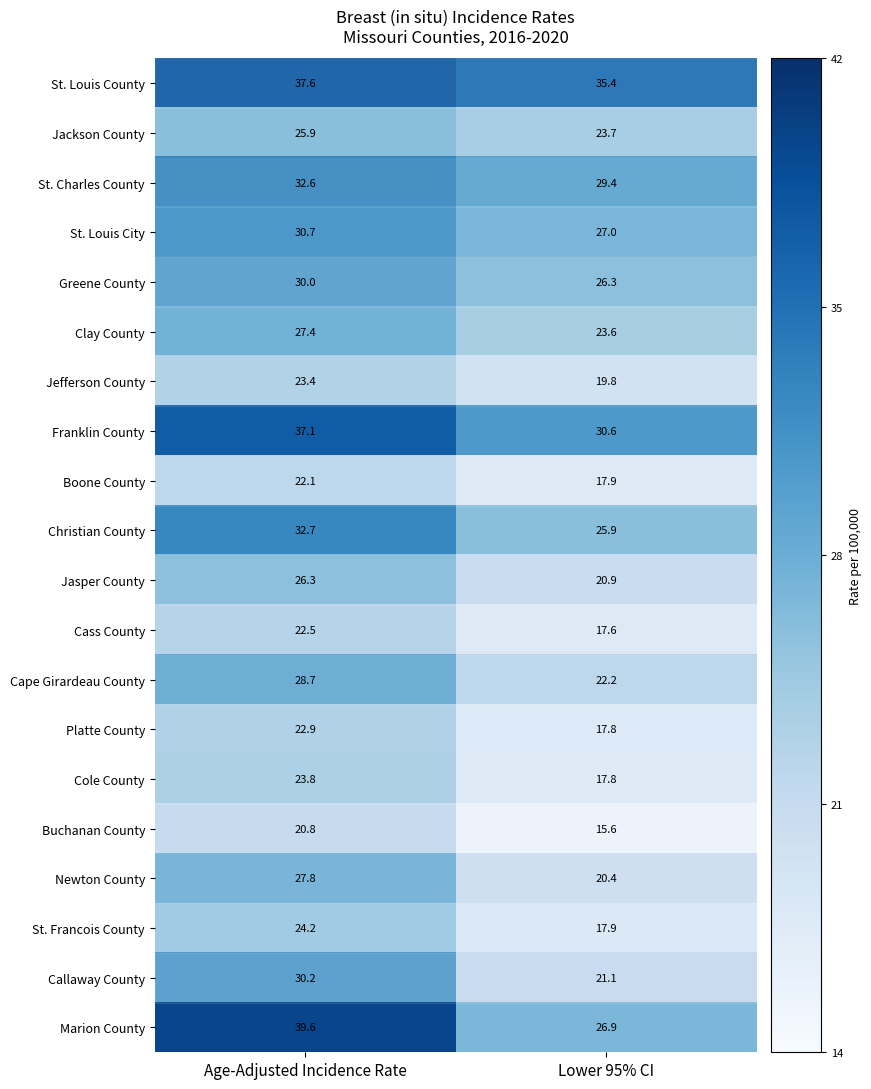

Which series has the largest range (max minus min)?

Marion County